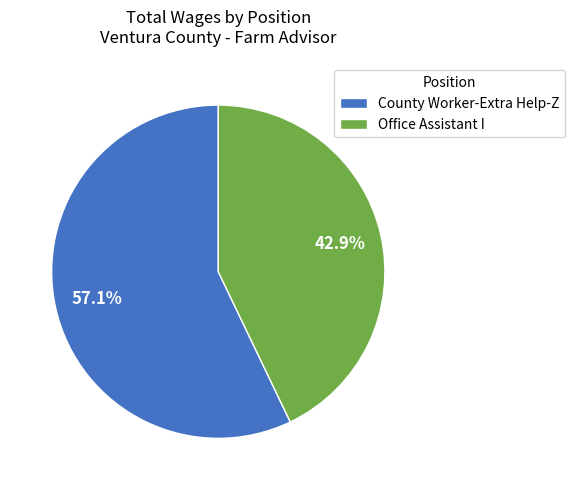

Count the number of slices in the pie.

2